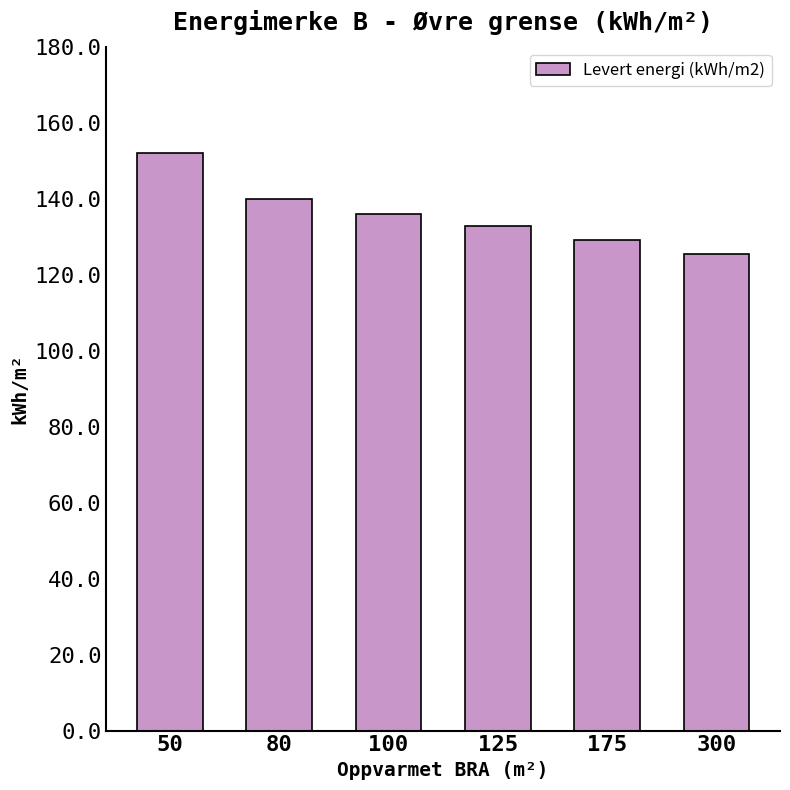

Between 80 and 300, which is larger?

80